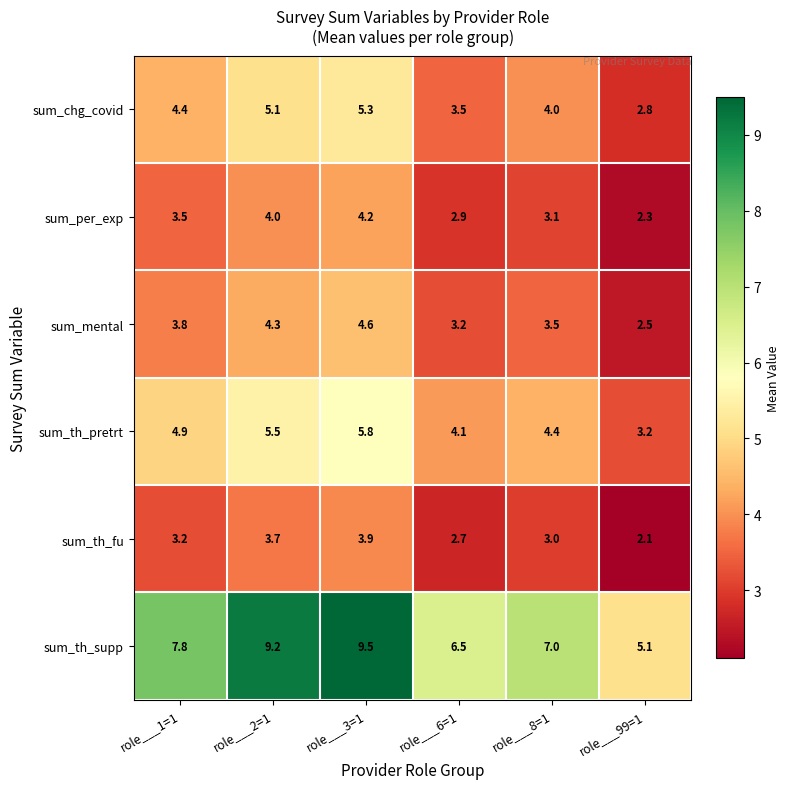

What is the smallest value displayed?

2.1